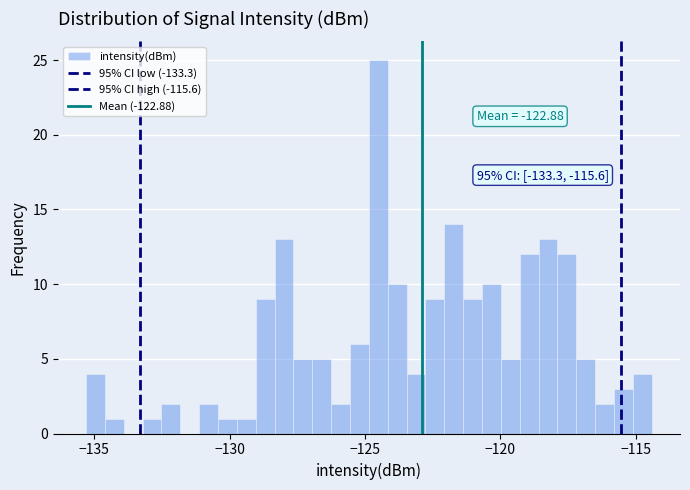

Around what value on the x-axis is the tallest bar? Give the approximate position of its centre, as read against the axis.

-124.5